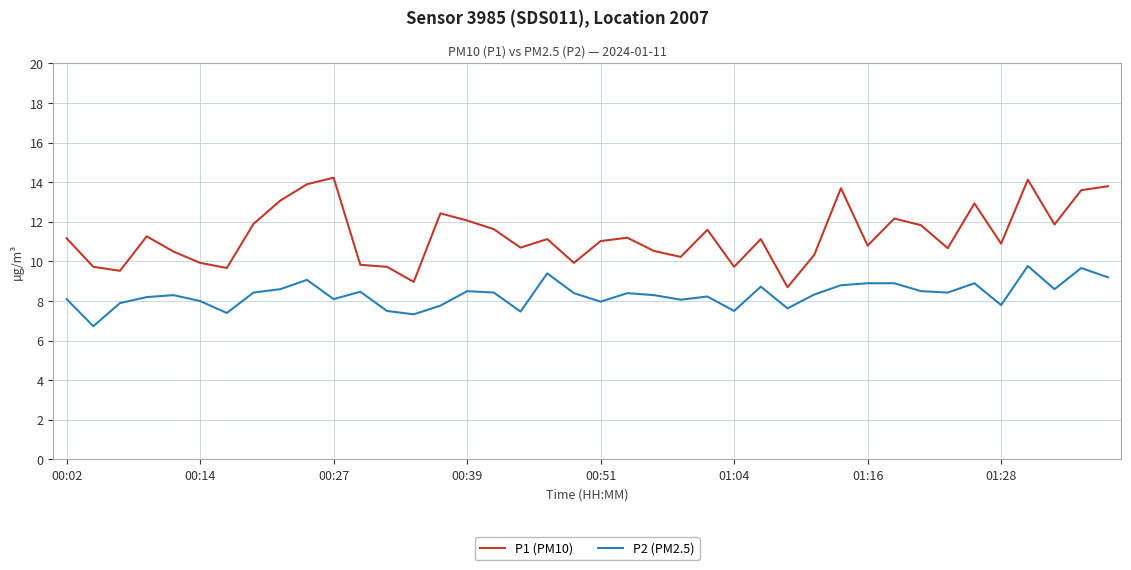

Which series has the largest total across all categories?

P1 (PM10)